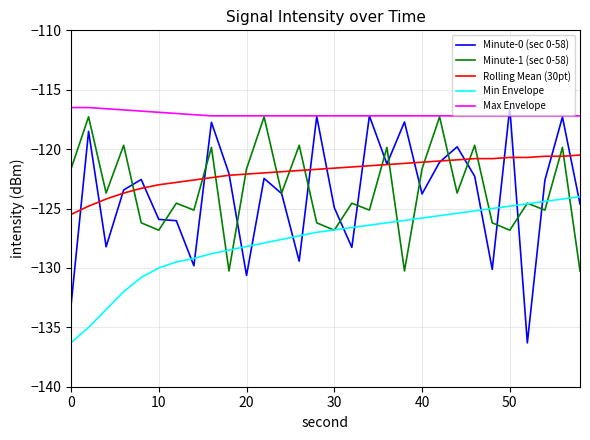

Which series has the widest spread of values?

Minute-0 (sec 0-58)